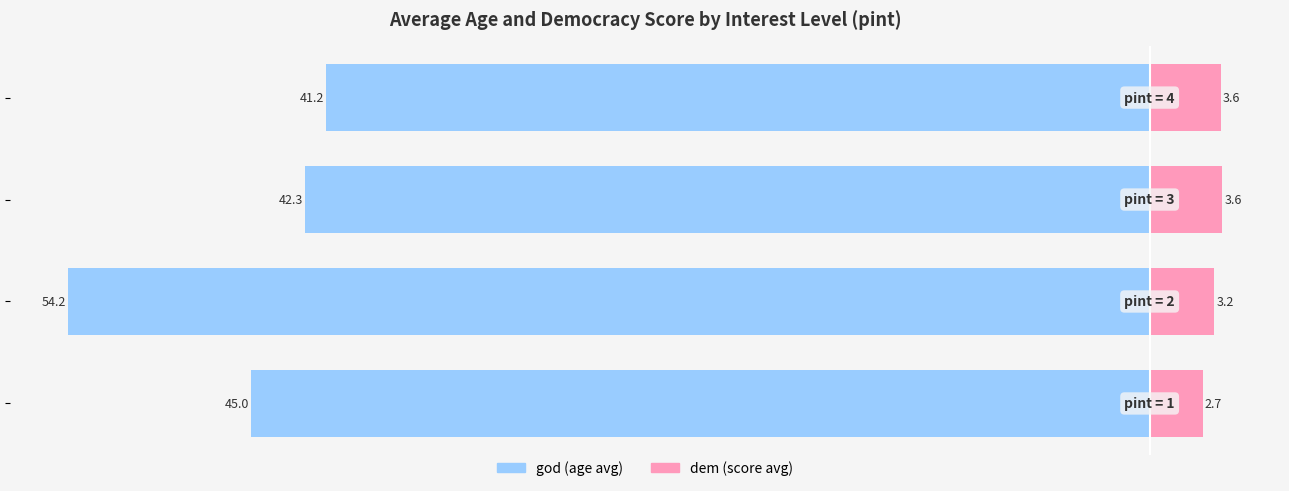

How many series are shown in this chart?

2